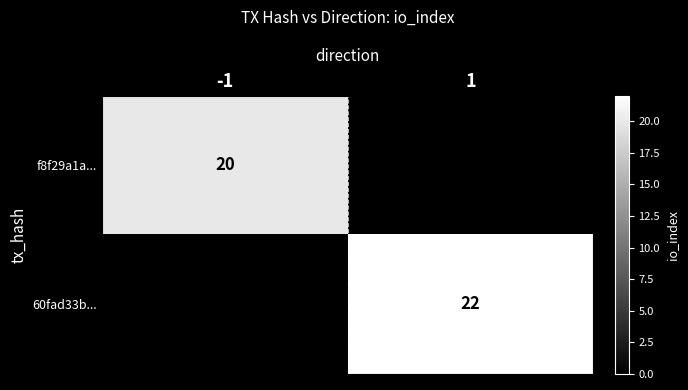

At how many categories does at least one series exceed 21?

1